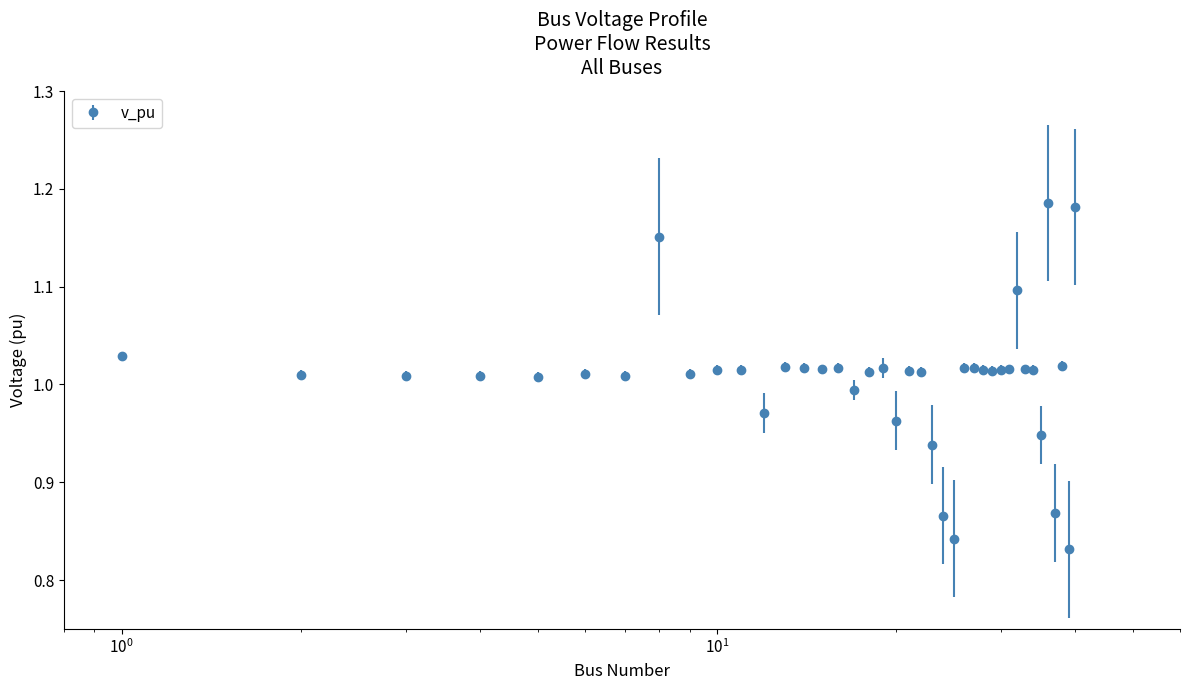

What is the difference between the second highest and minimum values?

0.3